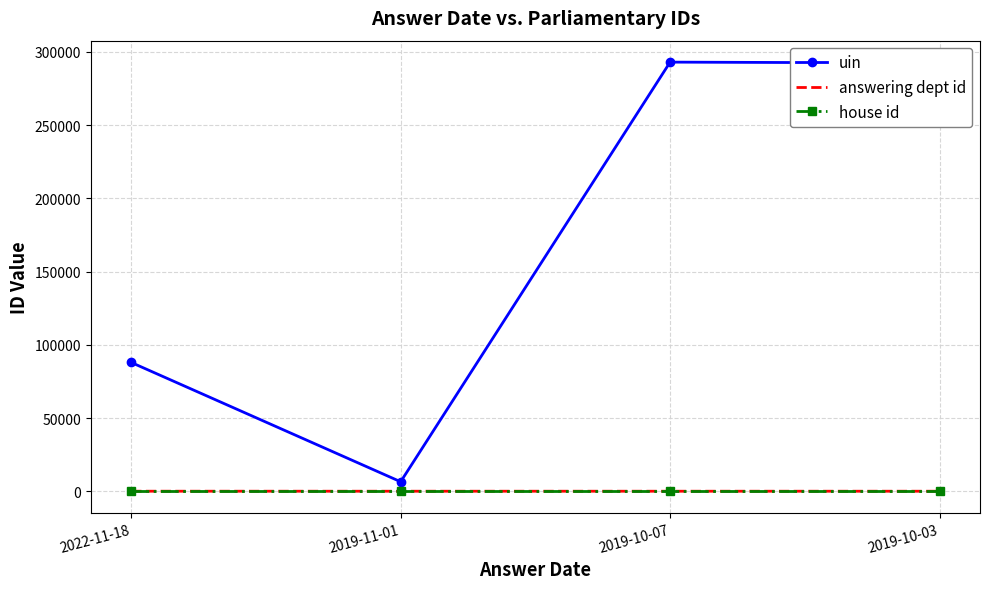

True or false: answering dept id and house id intersect in this chart.

False